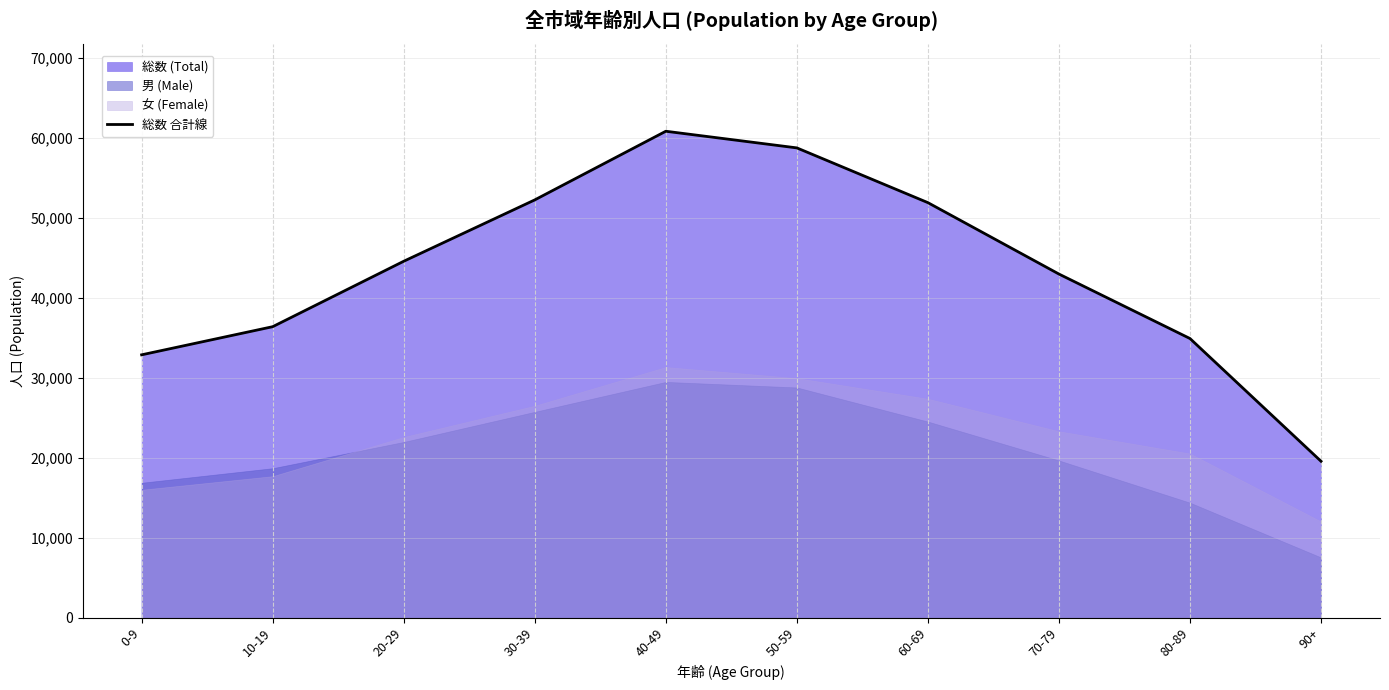

Reading left to right, transcribe all the data shown in this chart.

0-9=32852	10-19=36367	20-29=44544	30-39=52211	40-49=60791	50-59=58711	60-69=51869	70-79=42946	80-89=34889	90+=19551